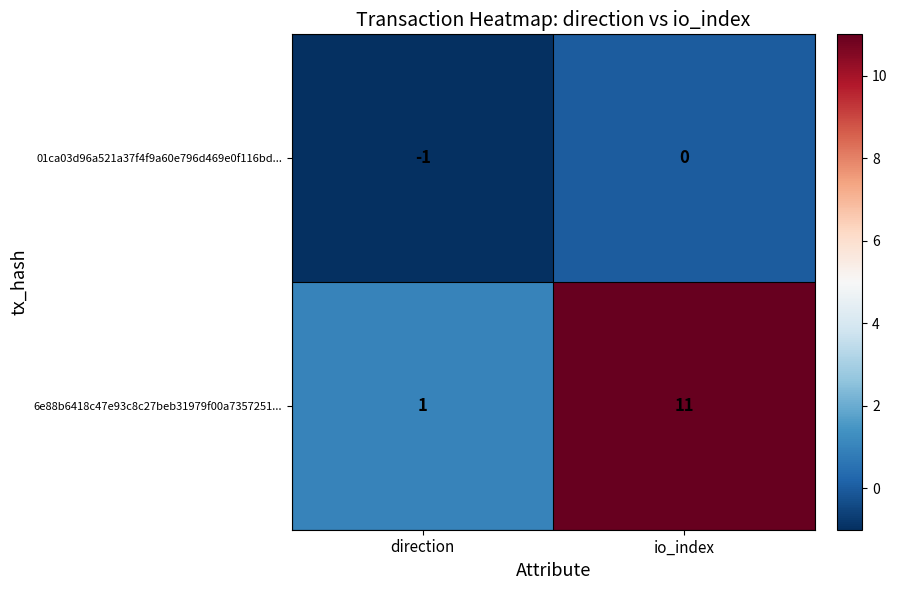

The value of 6e88b6418c47e93c8c27beb31979f00a7357251... at direction is 1. True or false?

True